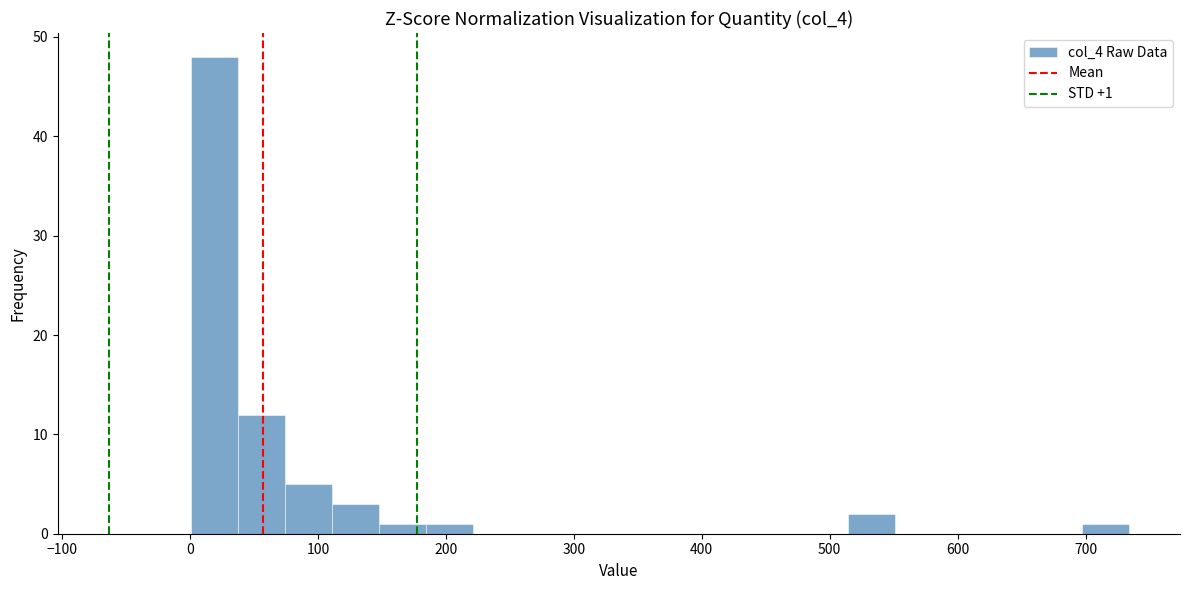

Around what value on the x-axis is the tallest bar? Give the approximate position of its centre, as read against the axis.

20